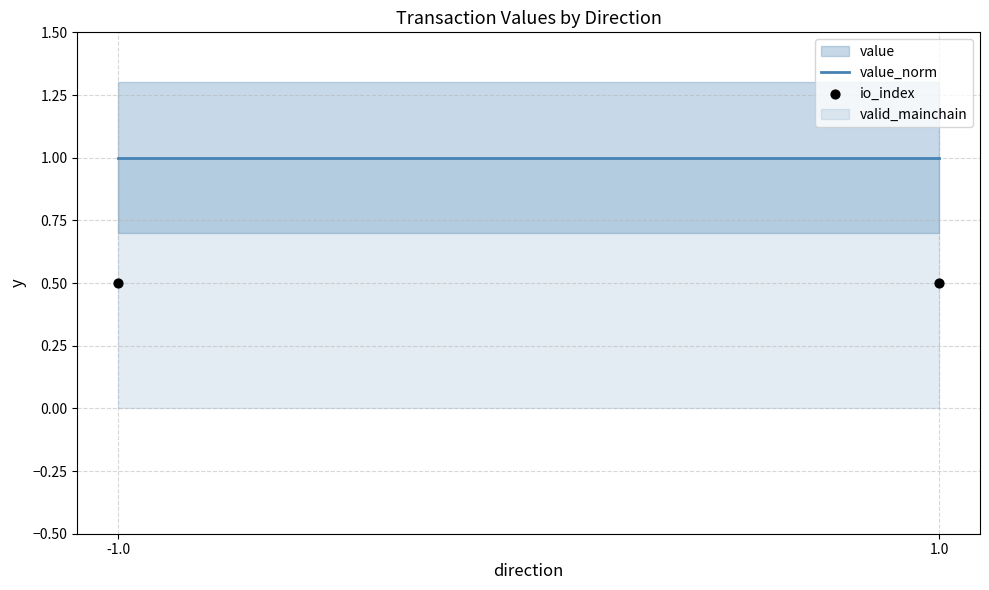

Is the value of value_norm at 1.0 greater than the value of io_index at 1.0?

Yes